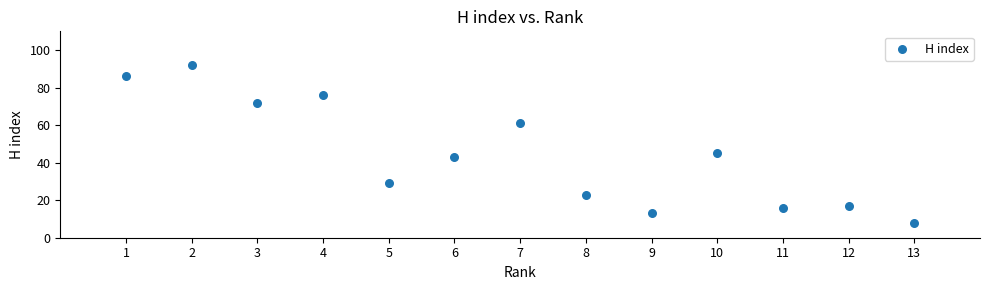

What is the range of Y values (max minus min)?

84